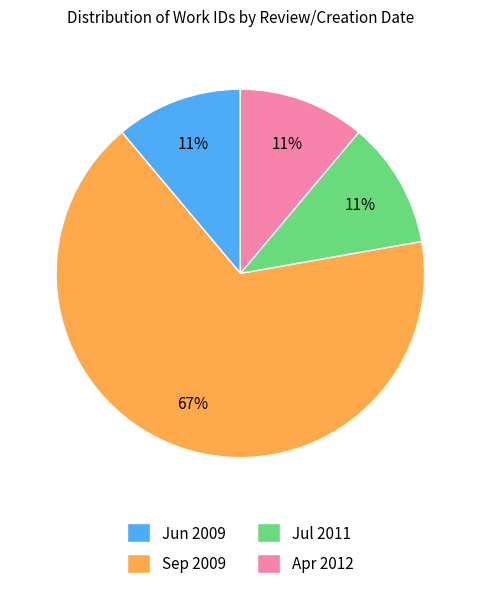

To the nearest percent, what is the combined percentage of Jun 2009 and Sep 2009?

78%